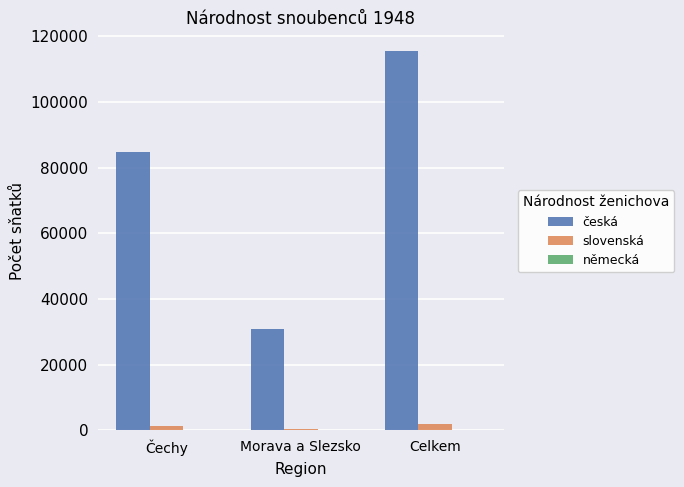

What is the maximum value for slovenská?

1880